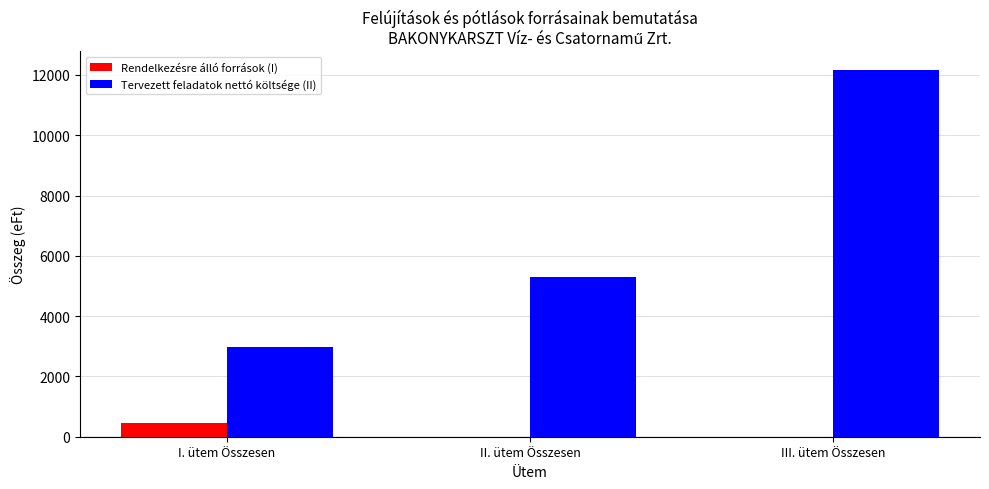

Is the value of Tervezett feladatok nettó költsége (II) at II. ütem Összesen greater than the value of Rendelkezésre álló források (I) at III. ütem Összesen?

Yes